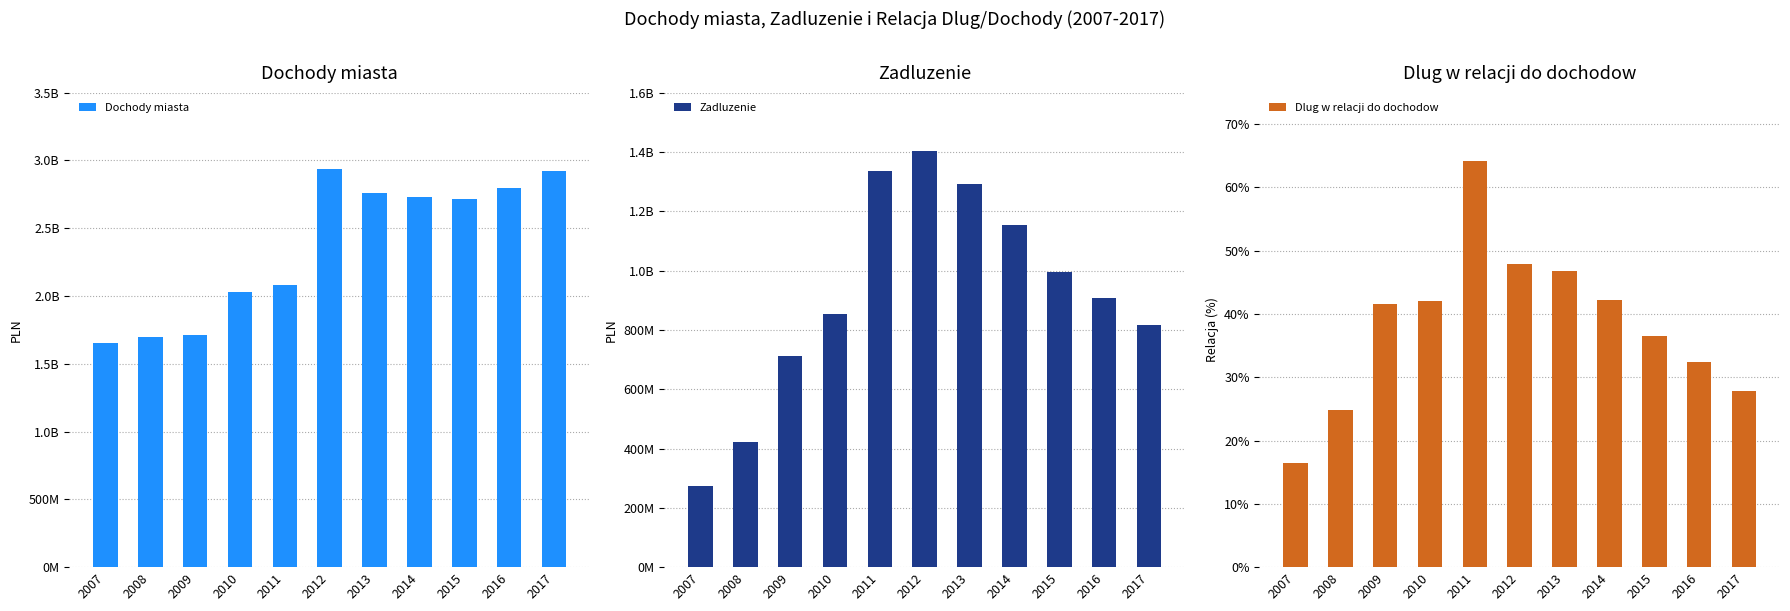

Between 2010 and 2015, which series saw the biggest shift?

Dochody miasta